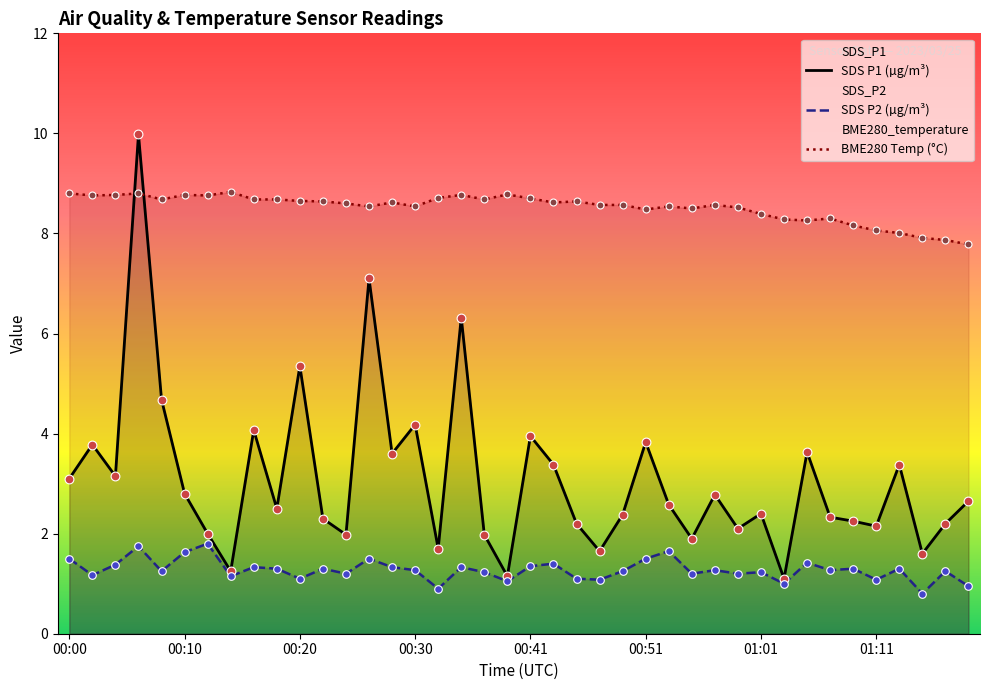

Which series reaches the maximum Y coordinate?

SDS_P1